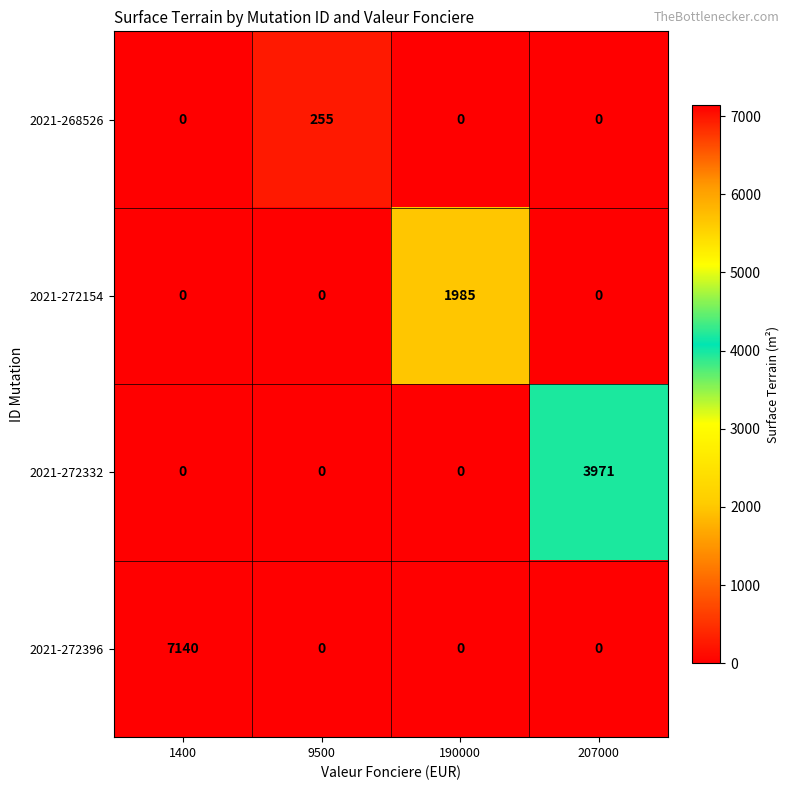

True or false: 2021-272154 has a value of 1985 at 190000.

True